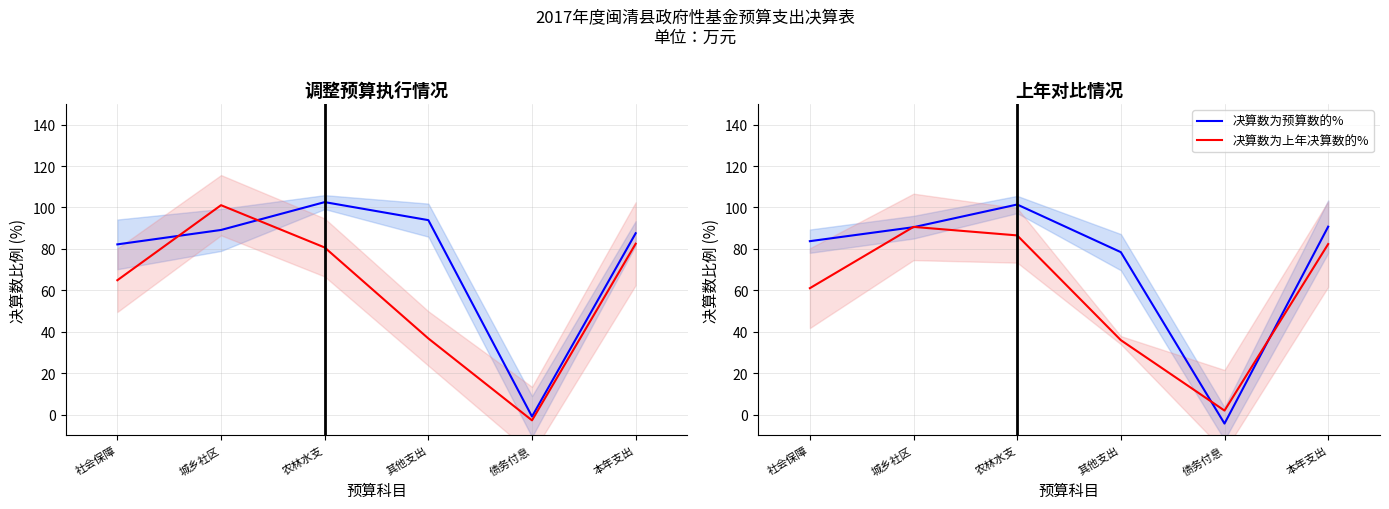

Which category has the lowest value in the 决算数为上年决算数的% series?

债务付息